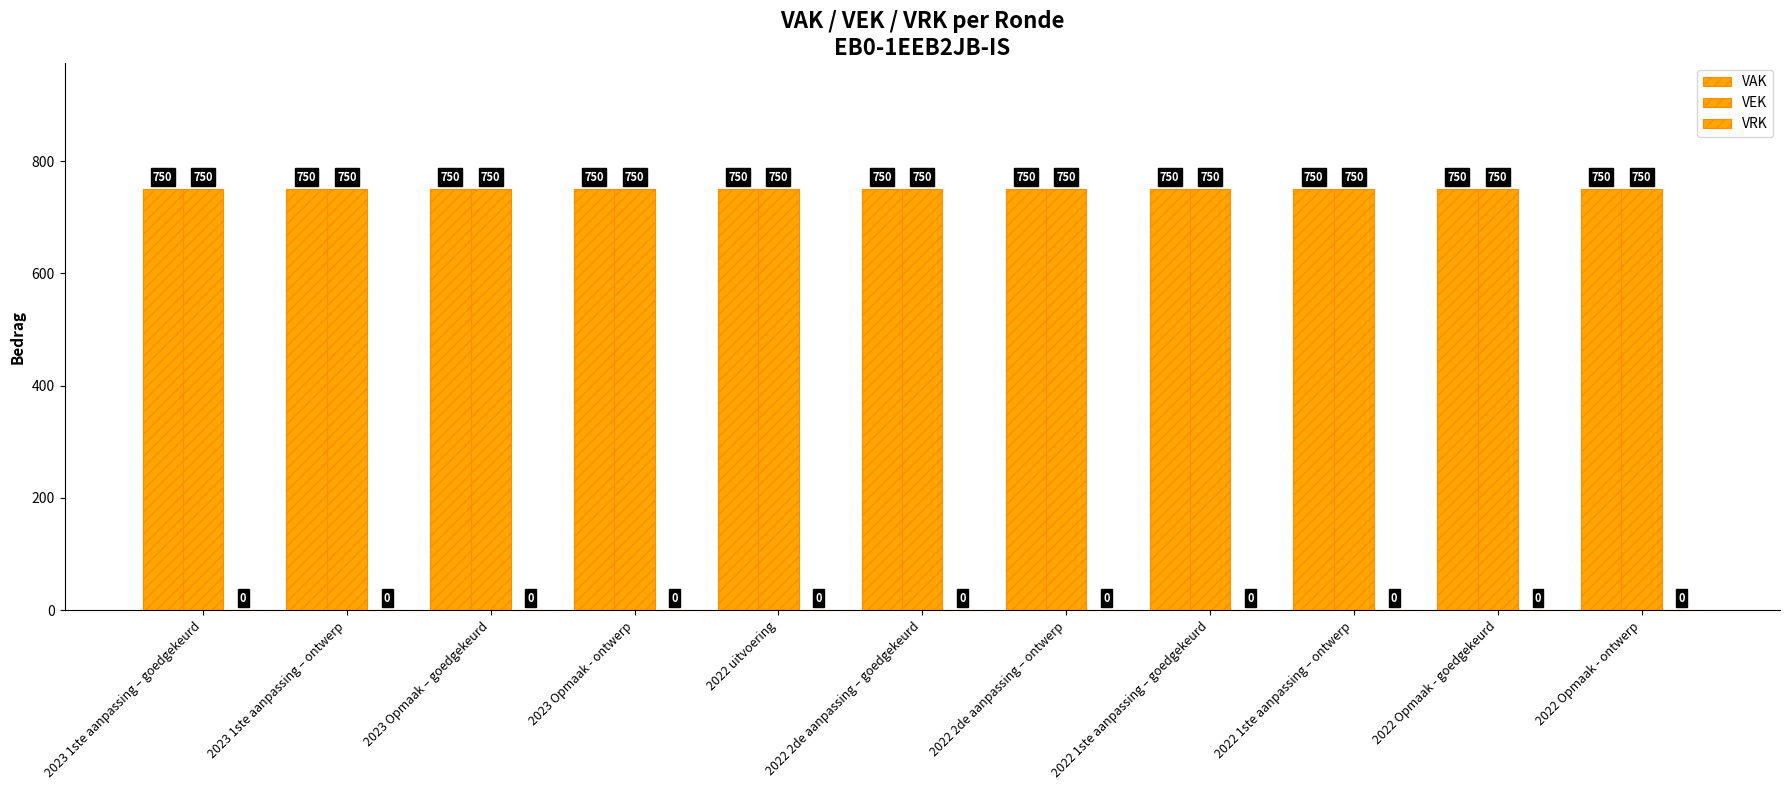

The value of VRK at 2023 Opmaak – goedgekeurd is 0. True or false?

True